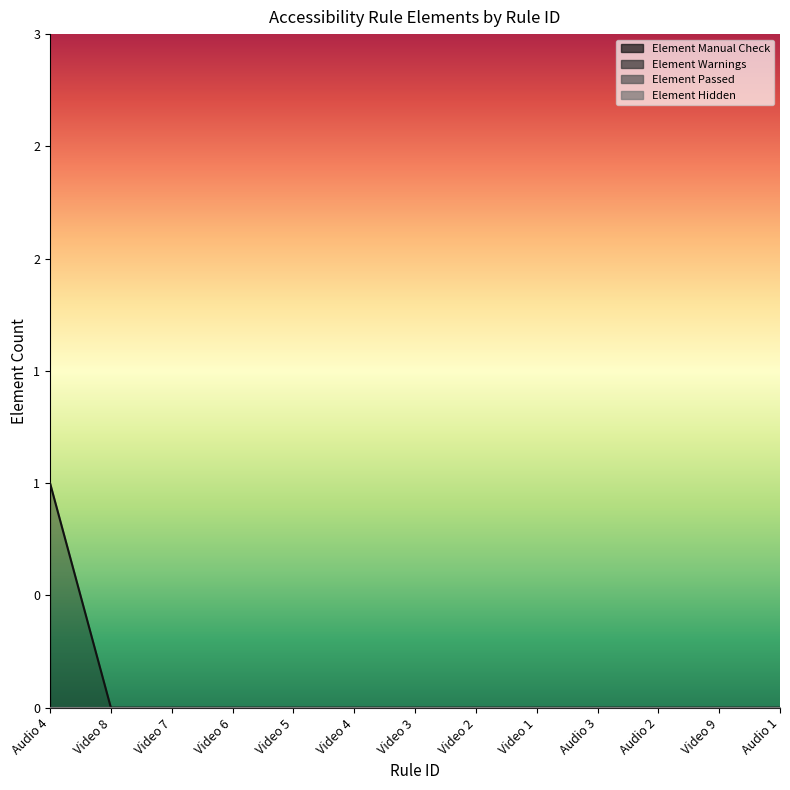

True or false: Element Passed and Element Warnings cross at least once.

False